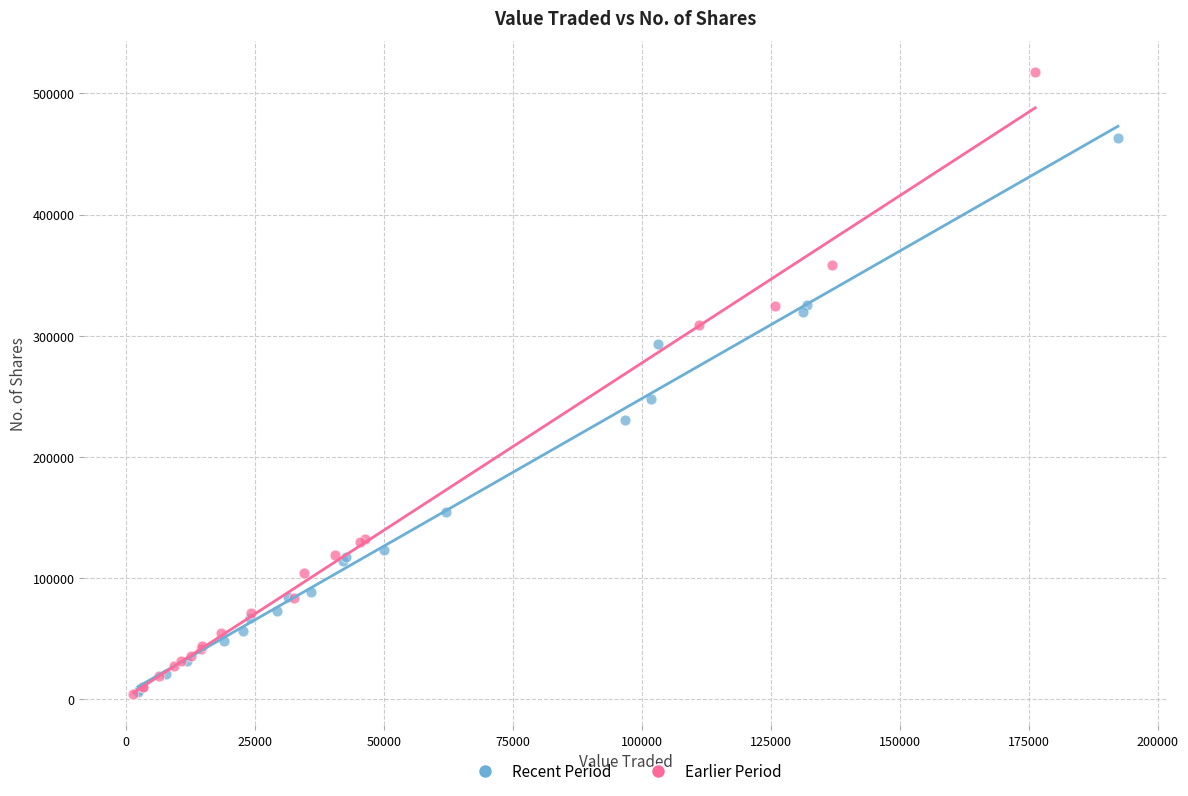

Which series contains the highest Y value?

Earlier Period